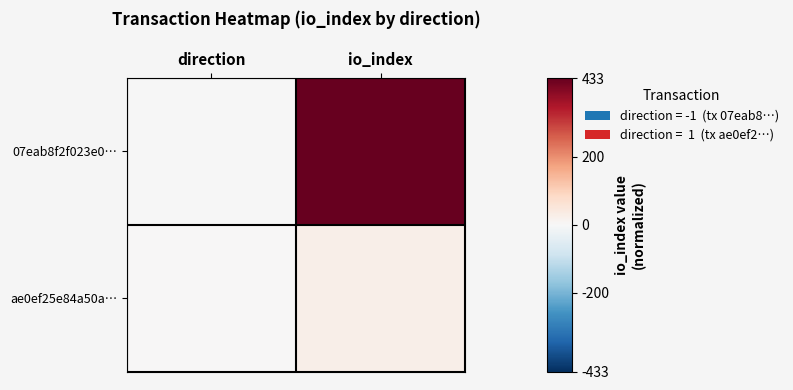

Reading left to right, transcribe all the data shown in this chart.

07eab8f2f023e0…: direction=-1	io_index=433
ae0ef25e84a50a…: direction=1	io_index=25